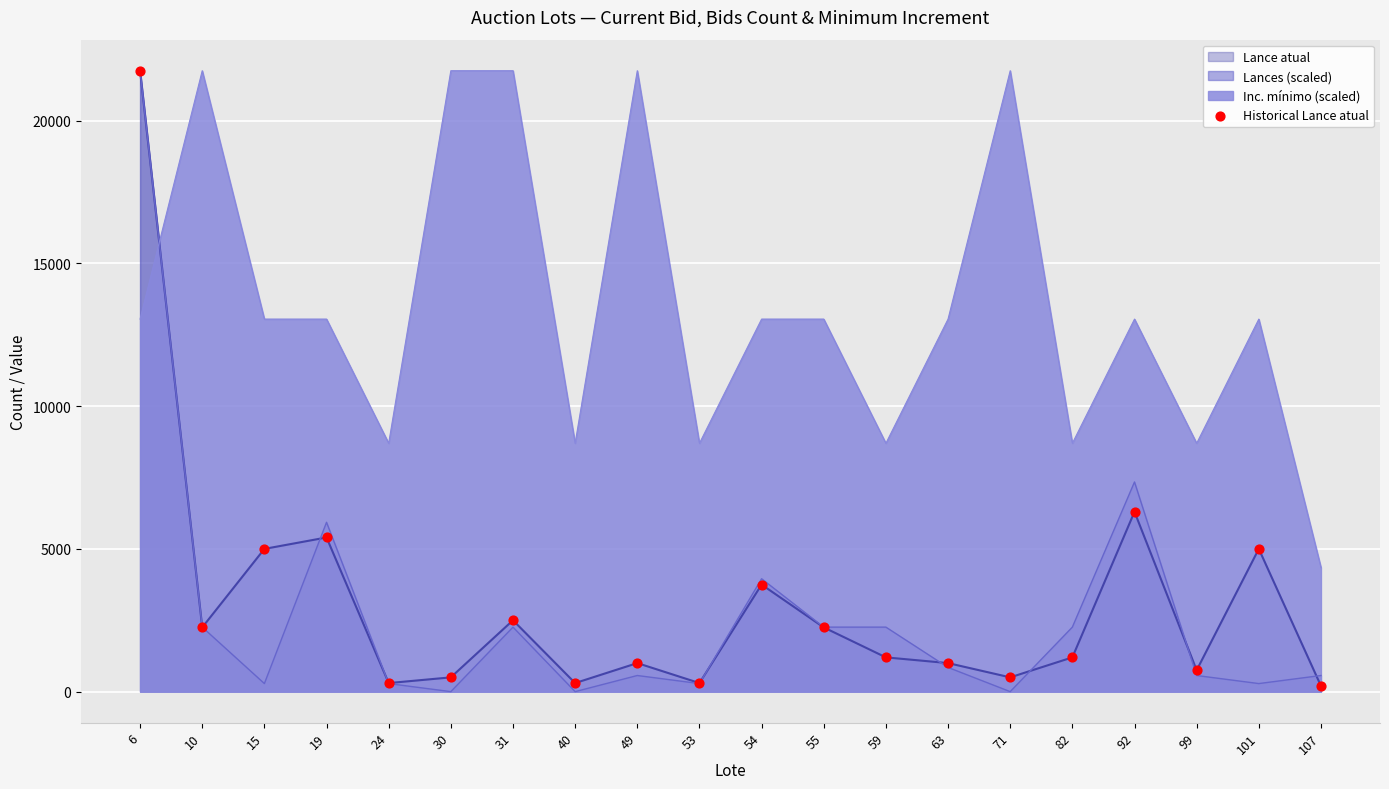

Which has a higher value, 31 or 30?

31